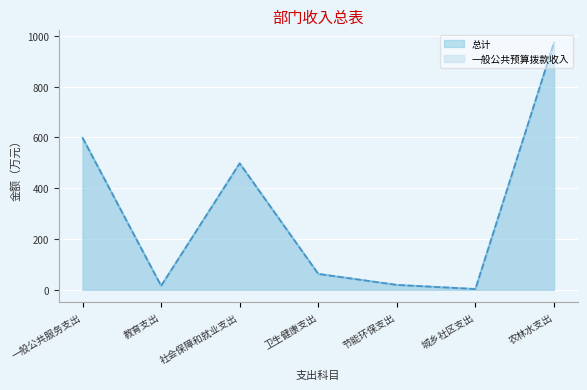

What is the difference between the second highest and second lowest values in the 一般公共预算拨款收入 series?

582.8